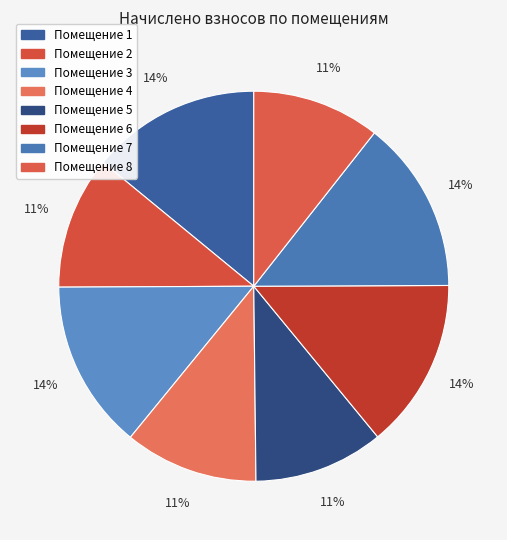

Count the number of slices in the pie.

8